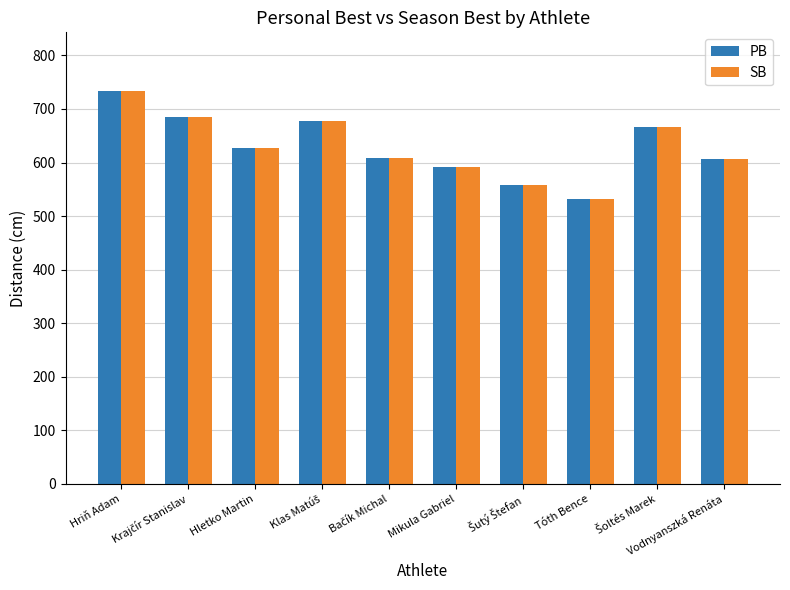

What is the highest value of the PB series?

733